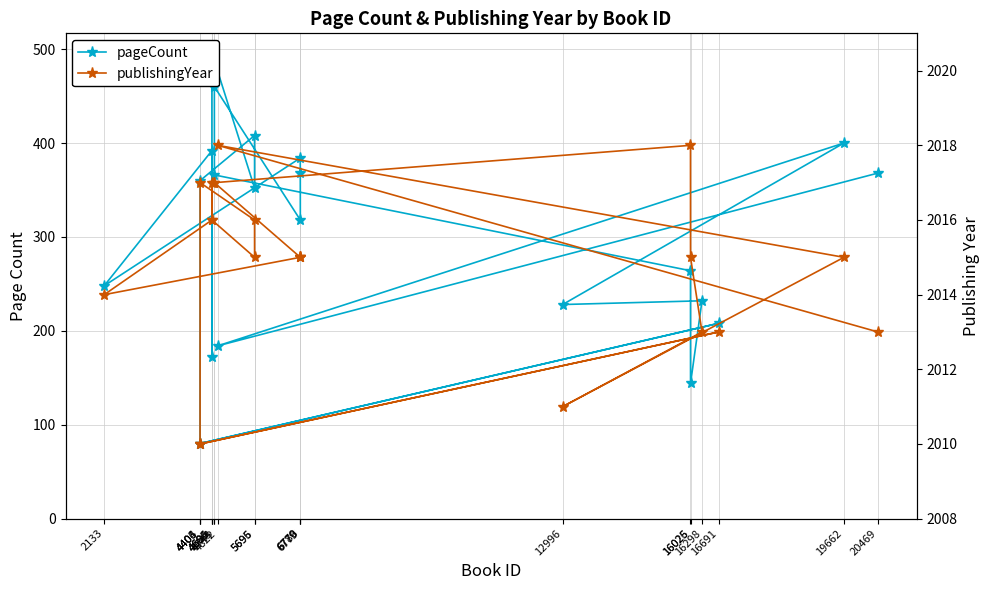

True or false: pageCount and publishingYear cross at least once.

False